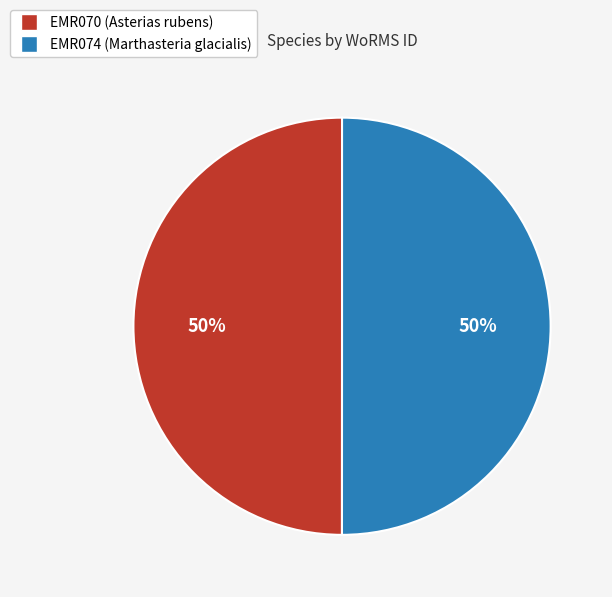

How many segments does this pie chart have?

2